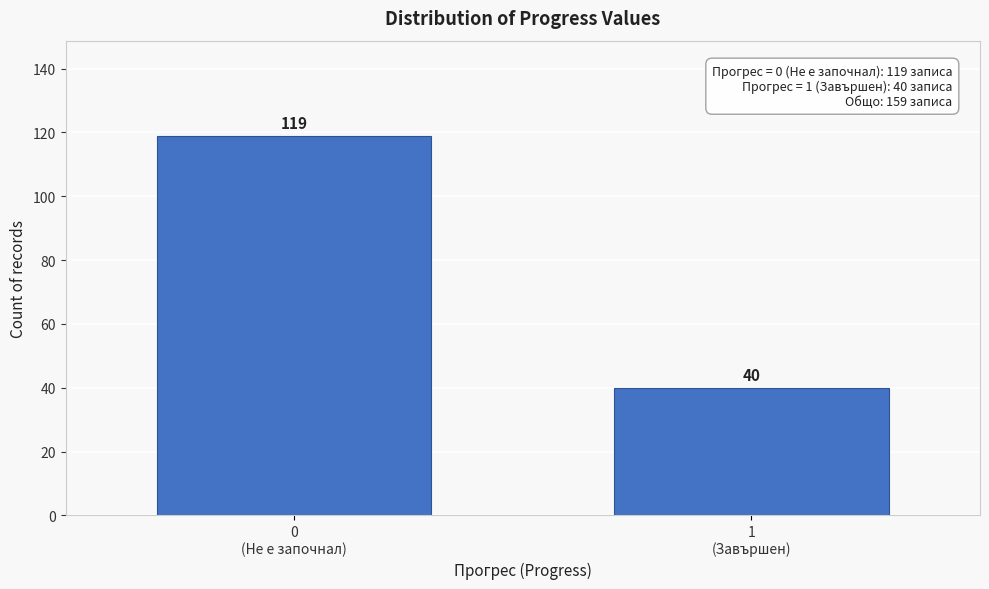

Reading left to right, extract all data points from this chart.

119	40